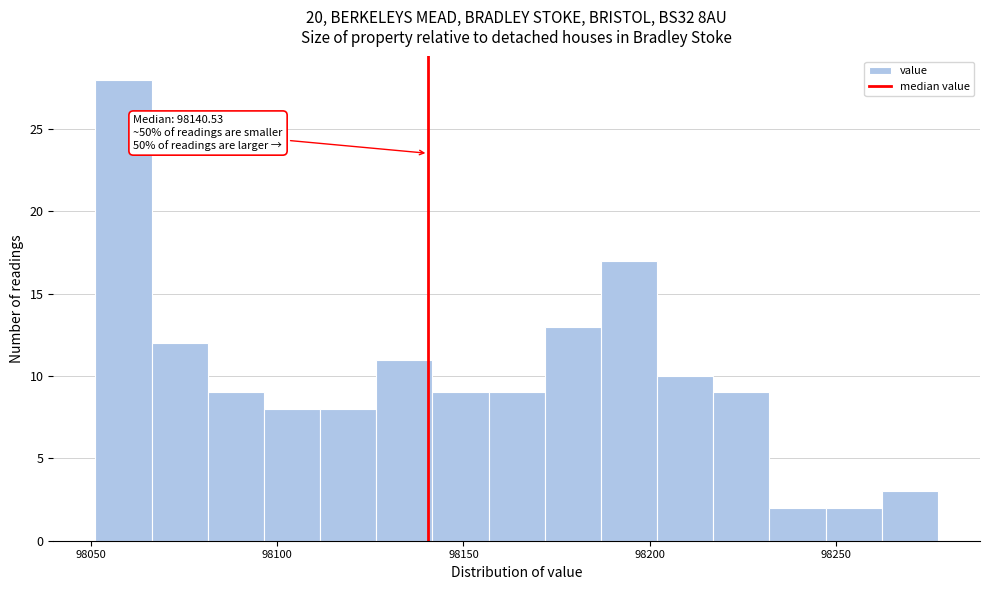

Around what value on the x-axis is the tallest bar? Give the approximate position of its centre, as read against the axis.

98060